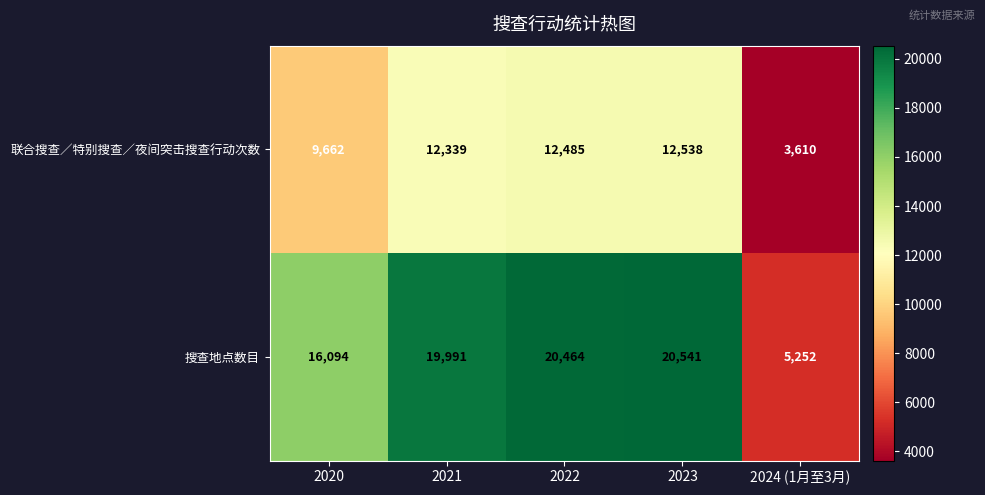

The 联合搜查／特别搜查／夜间突击搜查行动次数 series shows 16828 at 2021. True or false?

False